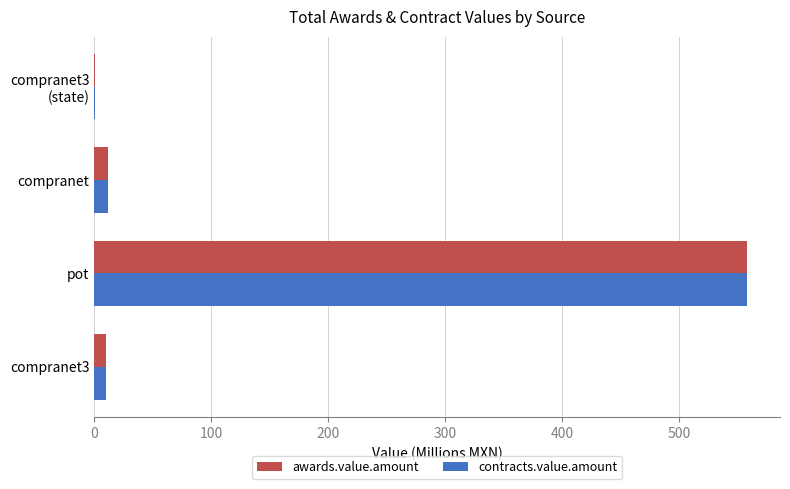

What is the average value of the awards.value.amount series?

145.2